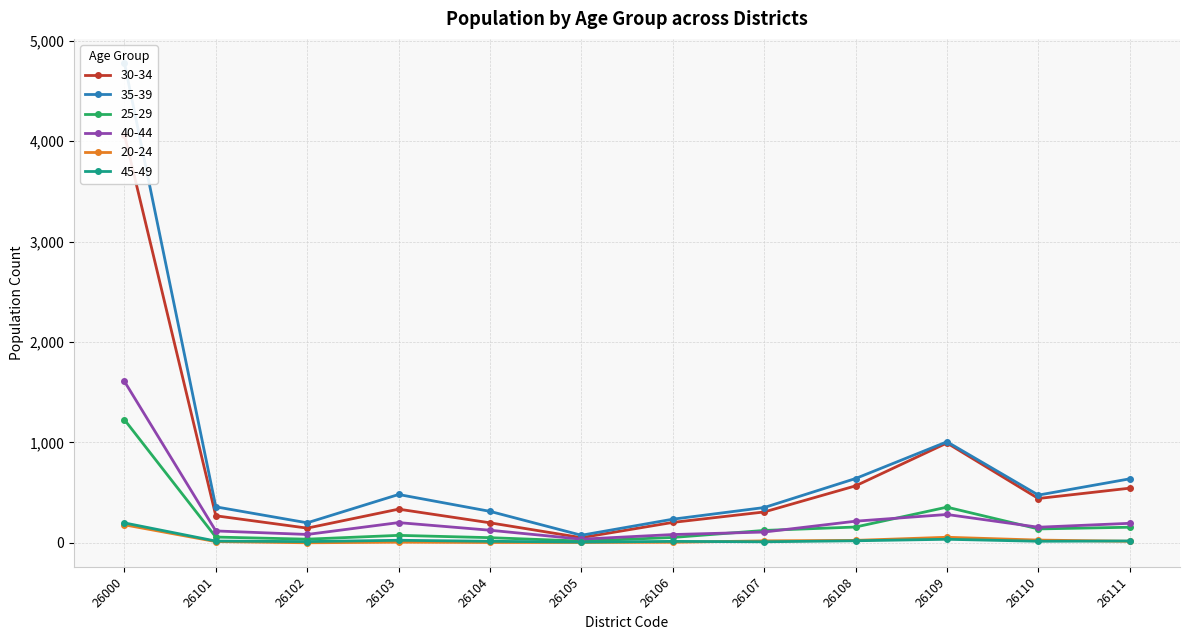

What is the lowest value of the 30-34 series?

52